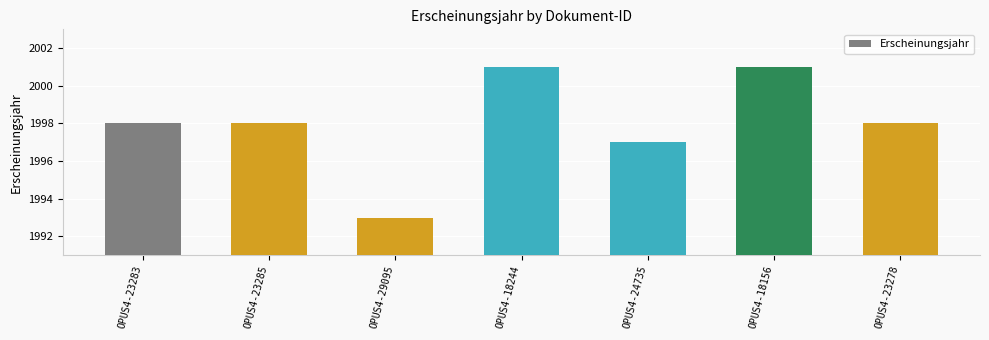

What is the label of the 4th bar from the right?

OPUS4-18244